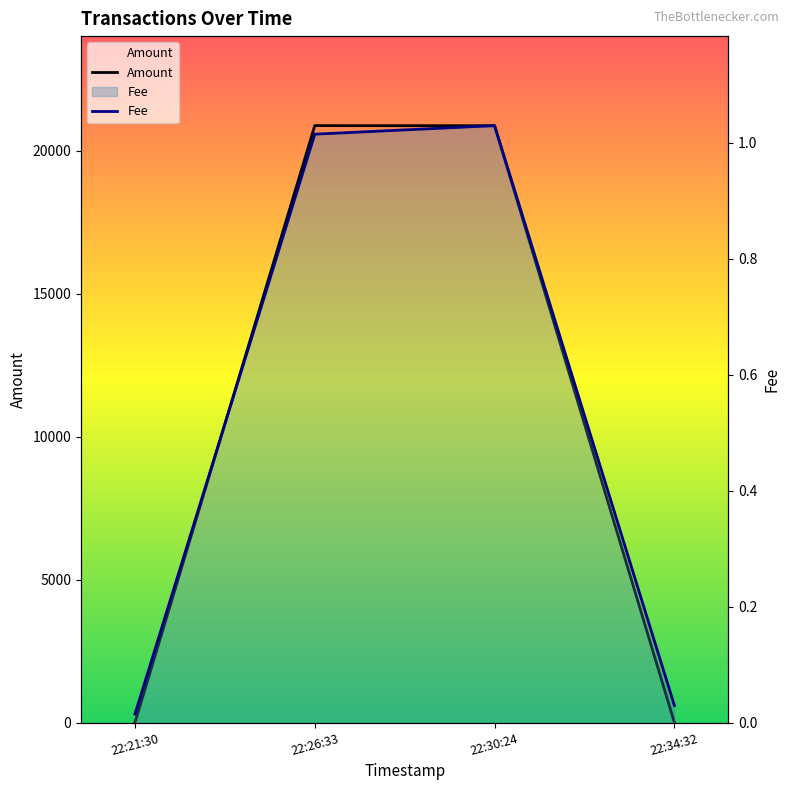

Which series has the largest range (max minus min)?

Amount